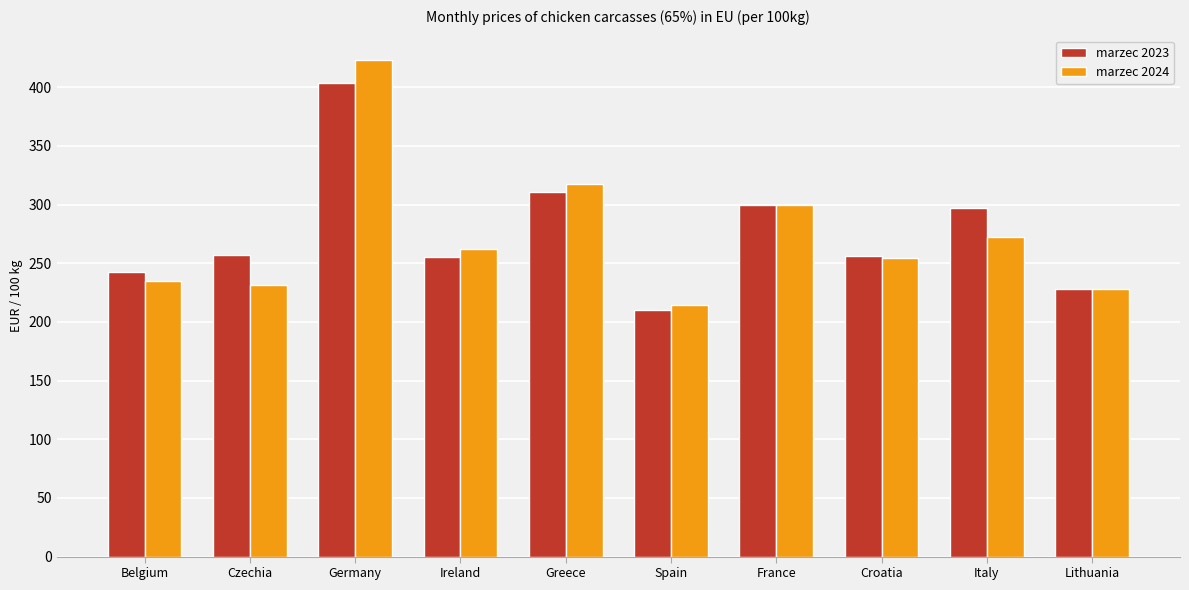

At which category is the sum across all series the highest?

Germany